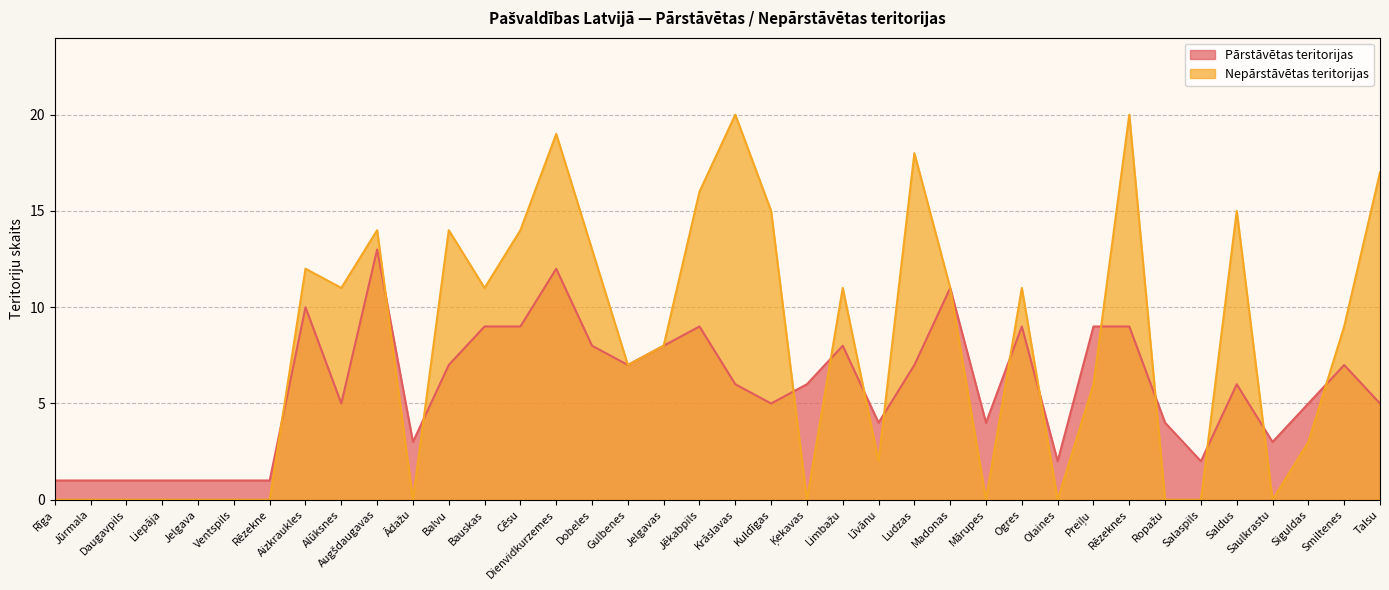

List the labels in order of Nepārstāvētas teritorijas value, smallest first.

Rīga, Jūrmala, Daugavpils, Liepāja, Jelgava, Ventspils, Rēzekne, Ādažu, Ķekavas, Mārupes, Olaines, Ropažu, Salaspils, Saulkrastu, Līvānu, Siguldas, Preiļu, Gulbenes, Jelgavas, Smiltenes, Alūksnes, Bauskas, Limbažu, Madonas, Ogres, Aizkraukles, Dobeles, Augšdaugavas, Balvu, Cēsu, Kuldīgas, Saldus, Jēkabpils, Talsu, Ludzas, Dienvidkurzemes, Krāslavas, Rēzeknes